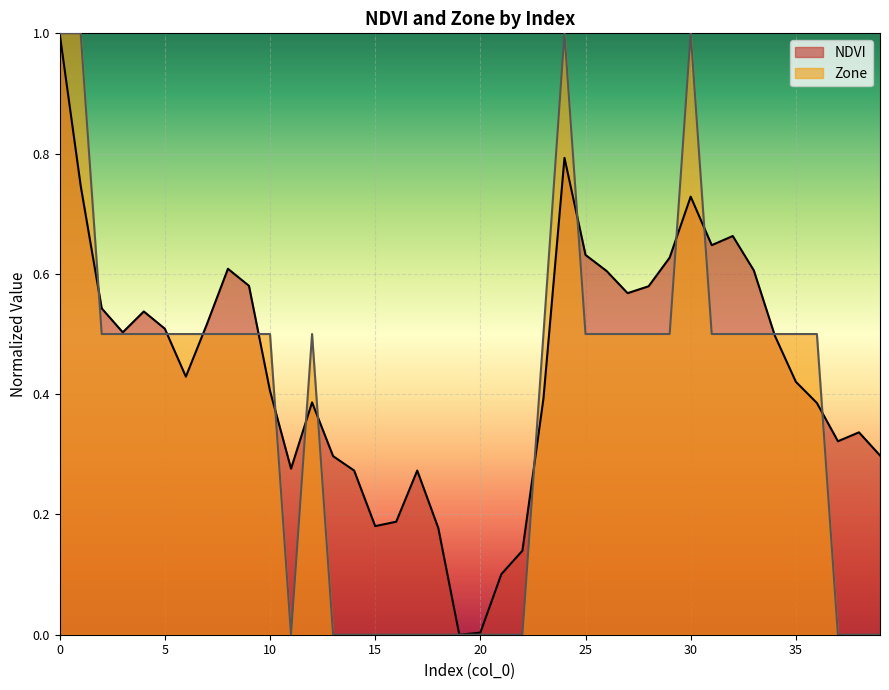

Rank the series by their average value, from highest to lowest.

NDVI, Zone